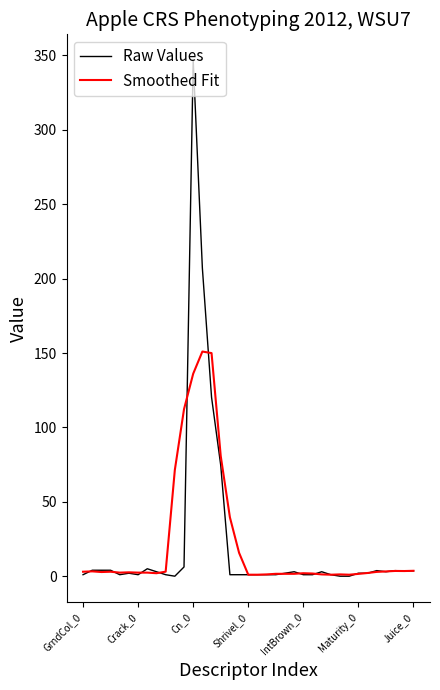

Which series has the widest spread of values?

Raw Values